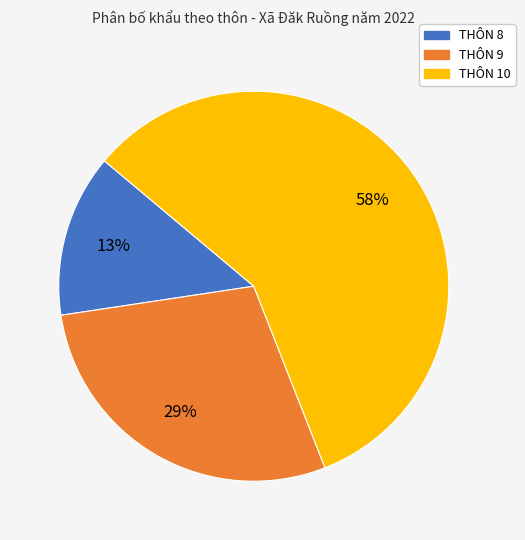

Rank the categories by value from lowest to highest.

THÔN 8, THÔN 9, THÔN 10